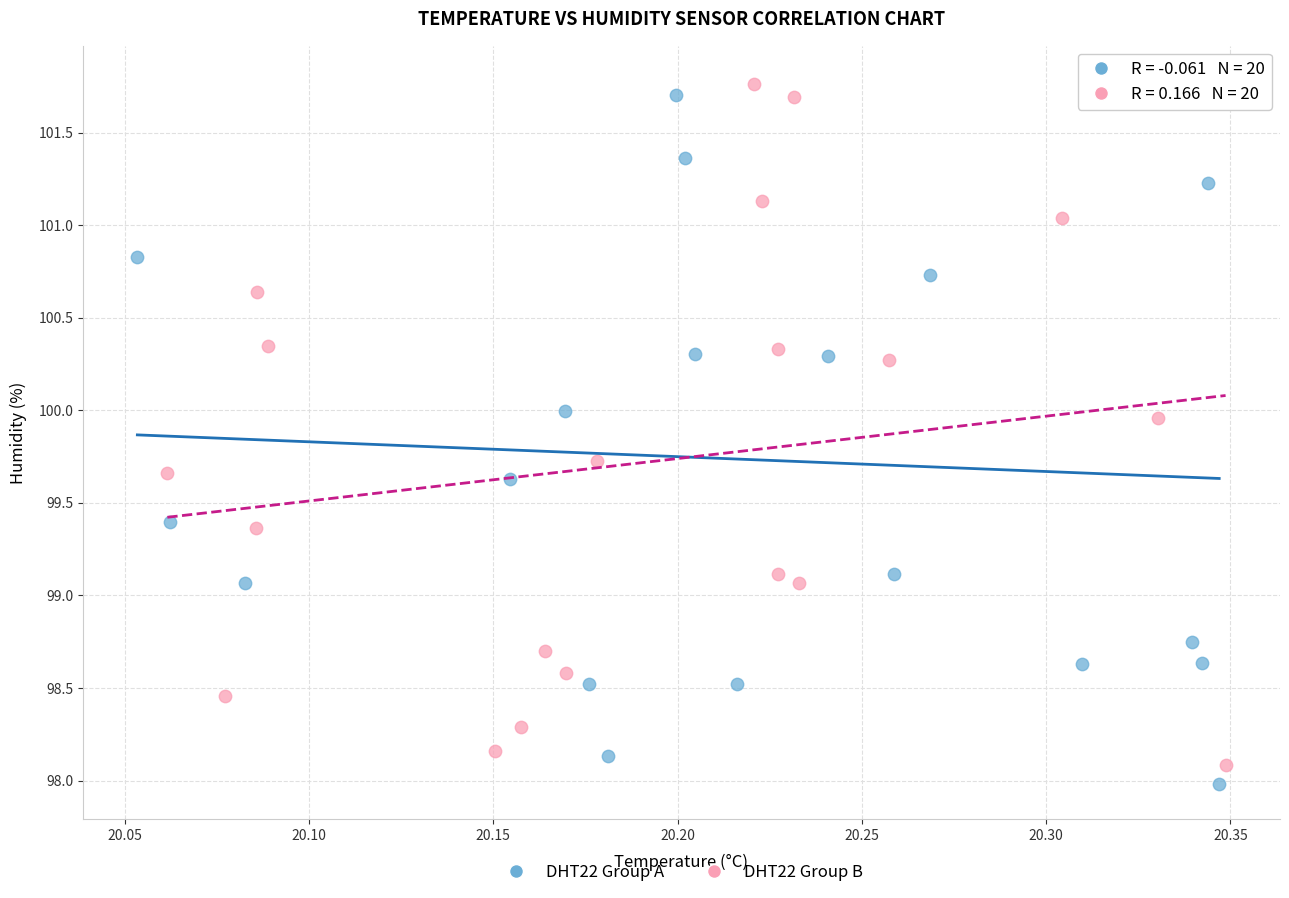

Which series reaches the minimum Y coordinate?

DHT22 Group A